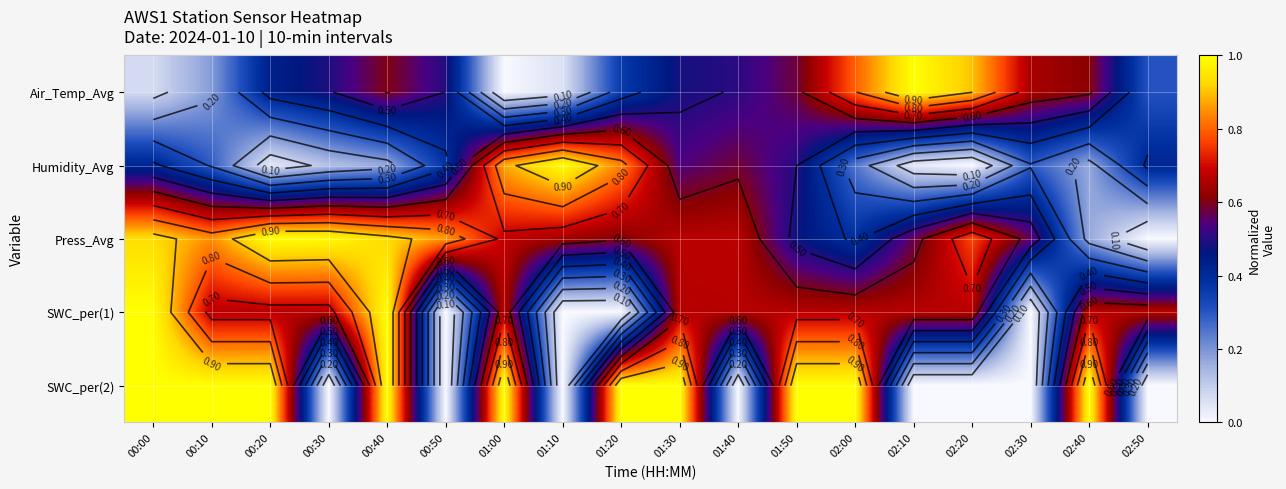

What is the total value across all series at 02:20?

2.3